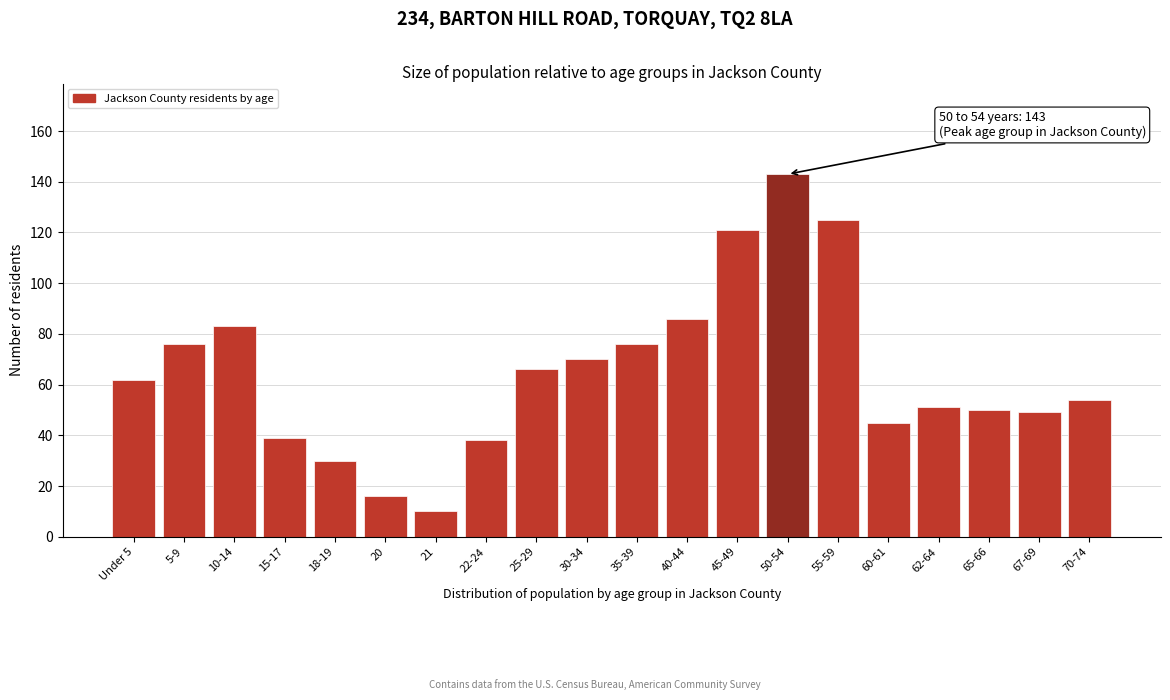

Reading left to right, list all the values displayed in this chart.

62	76	83	39	30	16	10	38	66	70	76	86	121	143	125	45	51	50	49	54